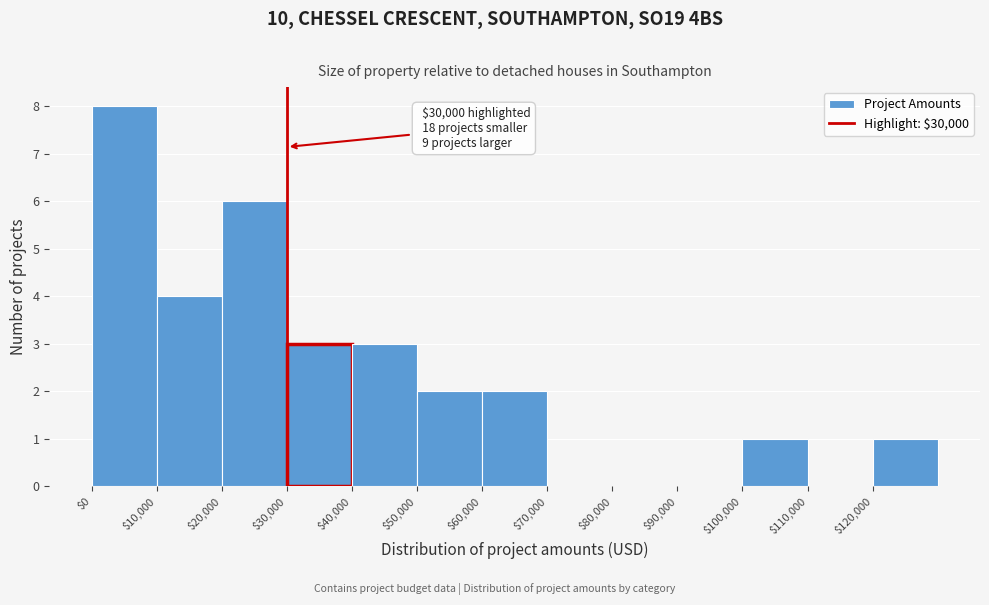

Over which range of the x-axis is the bar tallest?

0 to 10000